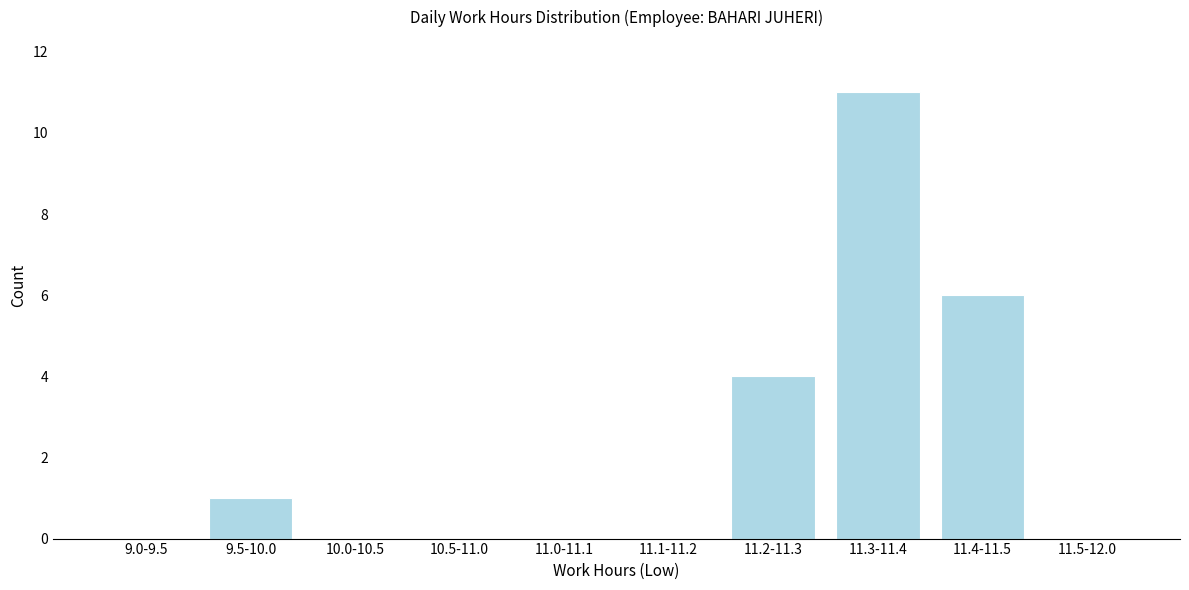

Reading left to right, extract all data points from this chart.

9.0-9.5=0	9.5-10.0=1	10.0-10.5=0	10.5-11.0=0	11.0-11.1=0	11.1-11.2=0	11.2-11.3=4	11.3-11.4=11	11.4-11.5=6	11.5-12.0=0